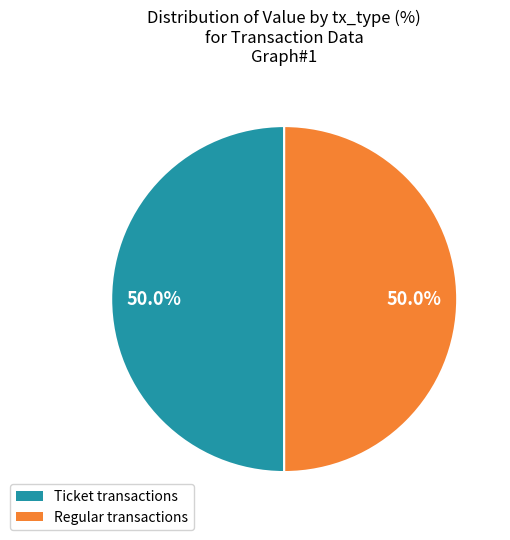

Which slice is the smallest?

Ticket io_index=0